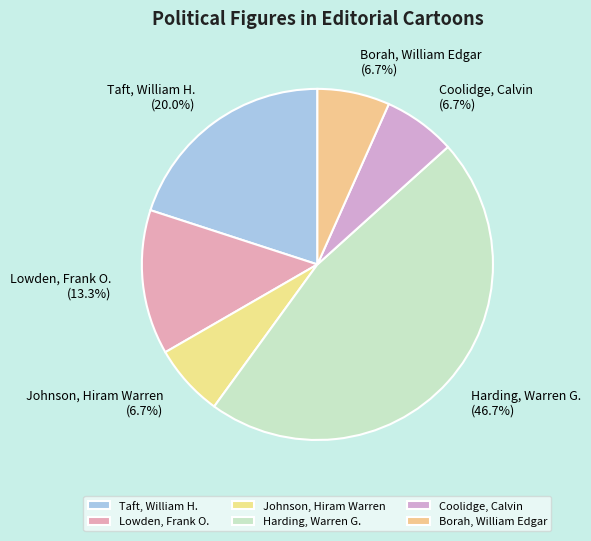

Is Taft, William H. the majority of the pie?

No